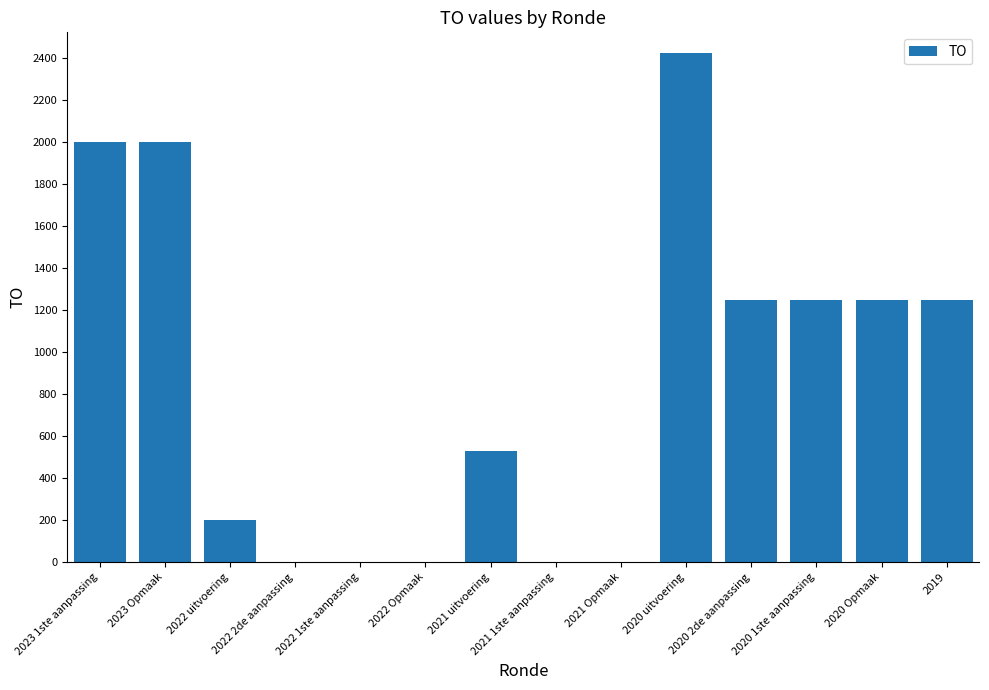

At which label does the data first exceed 1250?

2023 1ste aanpassing